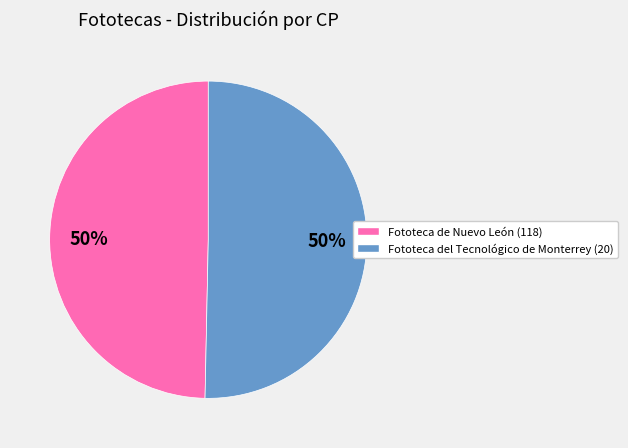

Is it true that Fototeca del Tecnológico de Monterrey (20) is 50% of the pie?

True